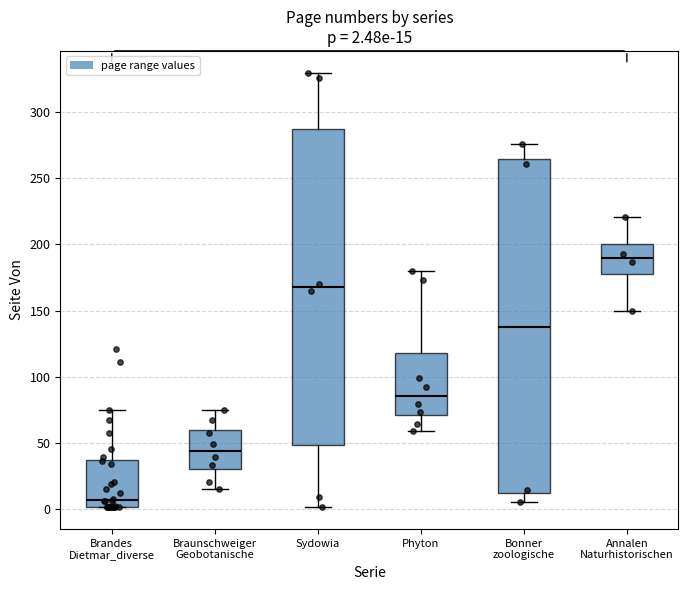

Which box has the highest median line?

Annalen Naturhistorischen